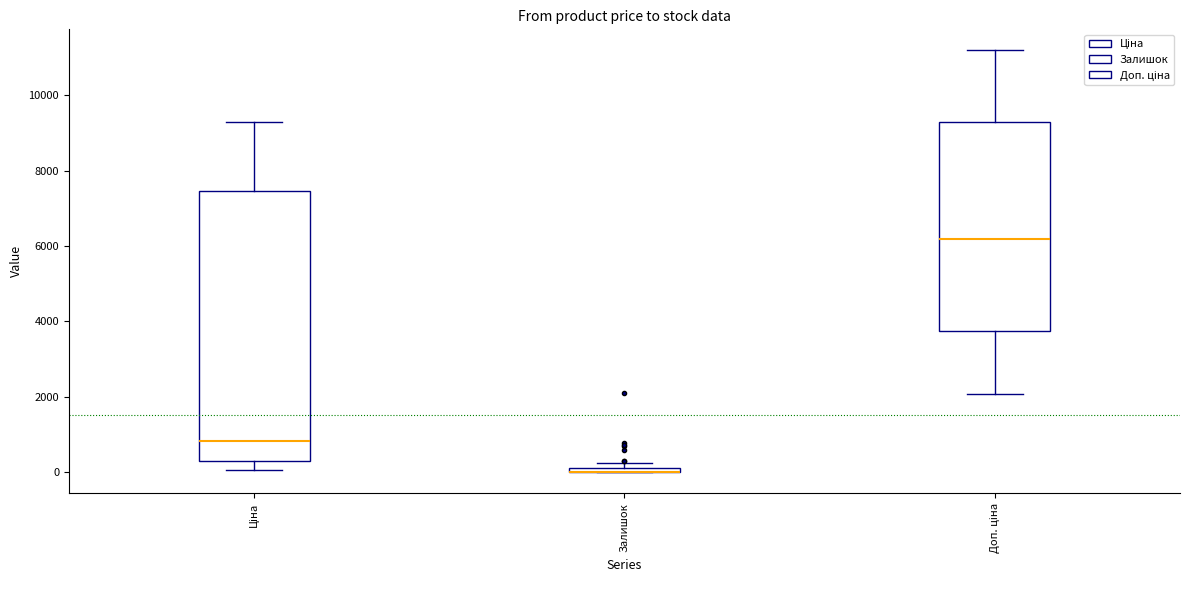

Where is the lower edge of the box for Залишок on the y-axis? The values are not printed on the chart, so give them approximately, as read against the axis.

0